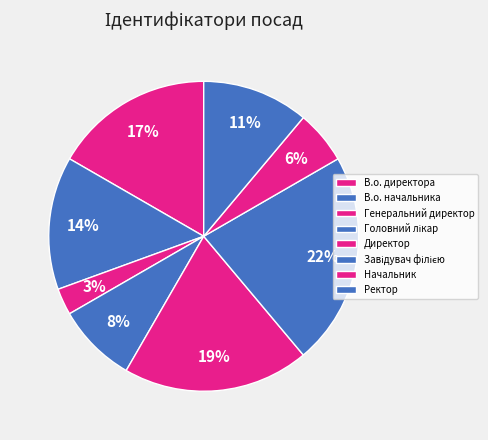

Which slice is the largest?

Завідувач філією